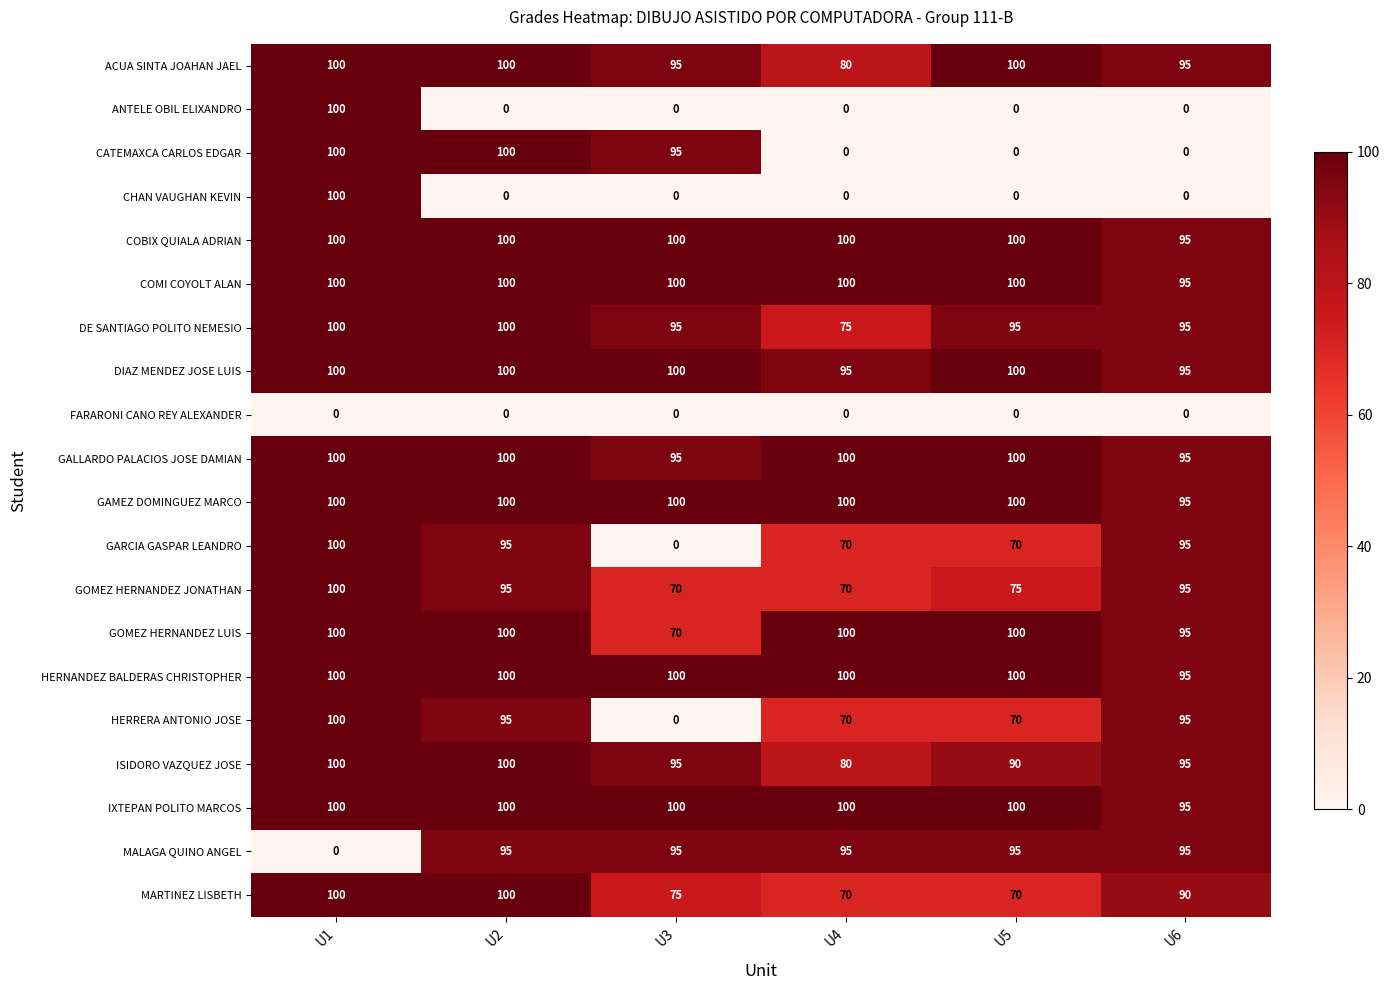

At which category is the sum across all series the highest?

U1